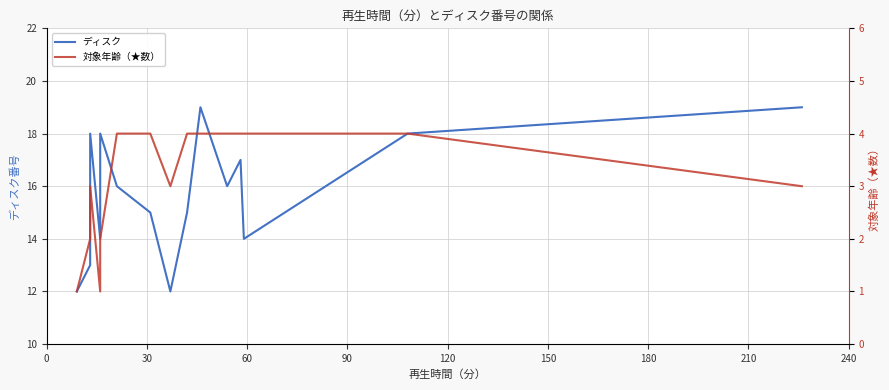

In 対象年齢（★数）, how many points are lower than both neighbors (excluding endpoints)?

2